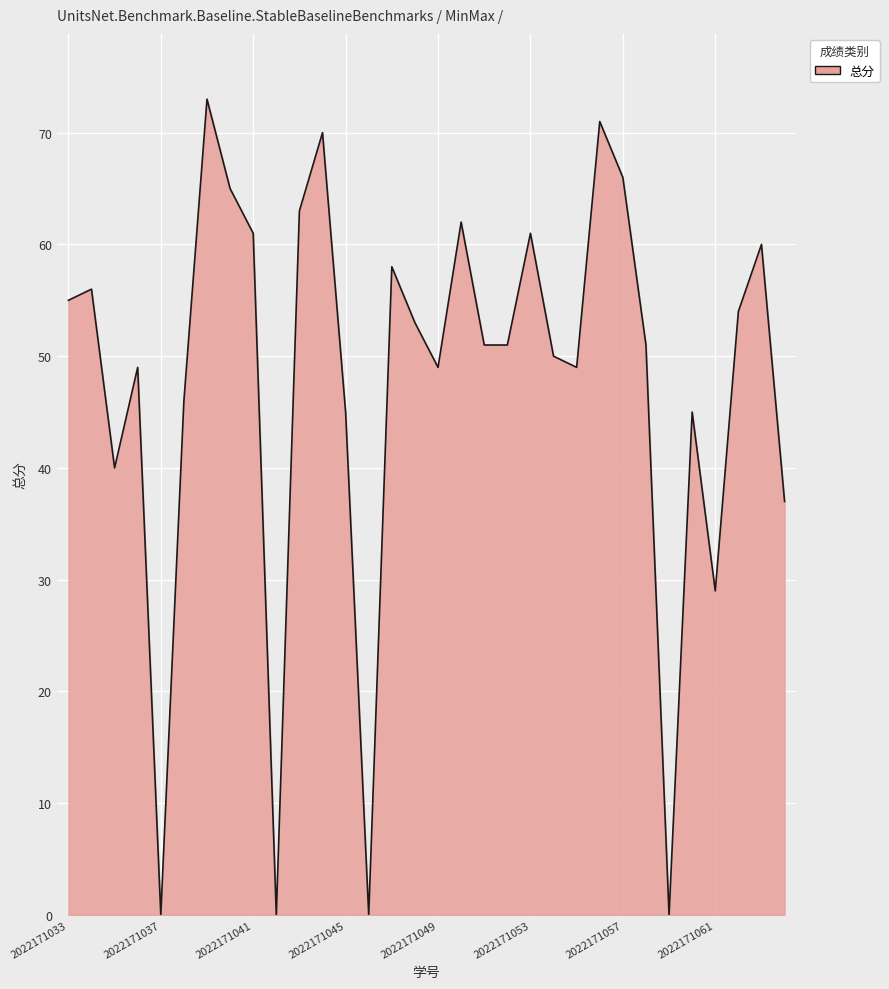

What is the greatest value displayed?

73